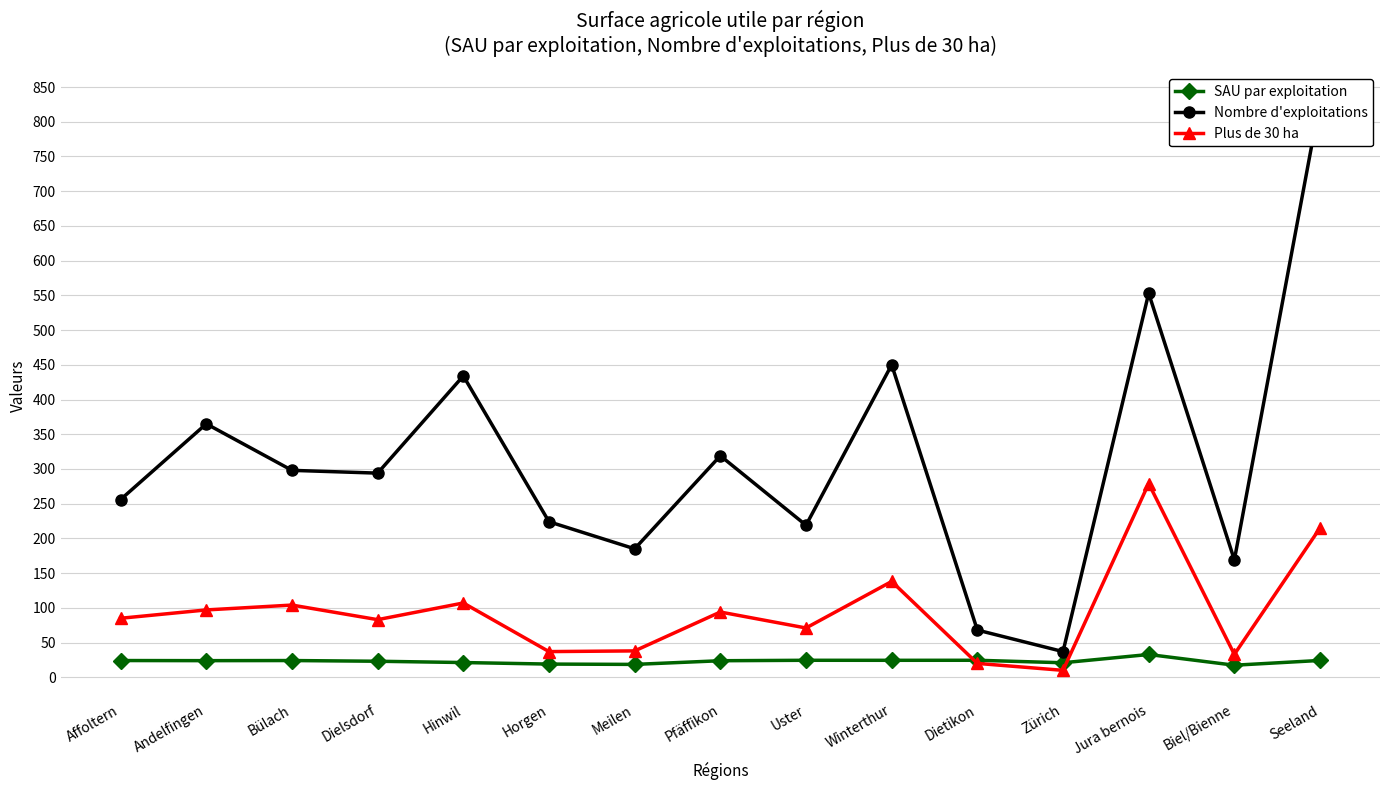

True or false: SAU par exploitation and Nombre d'exploitations cross at least once.

False